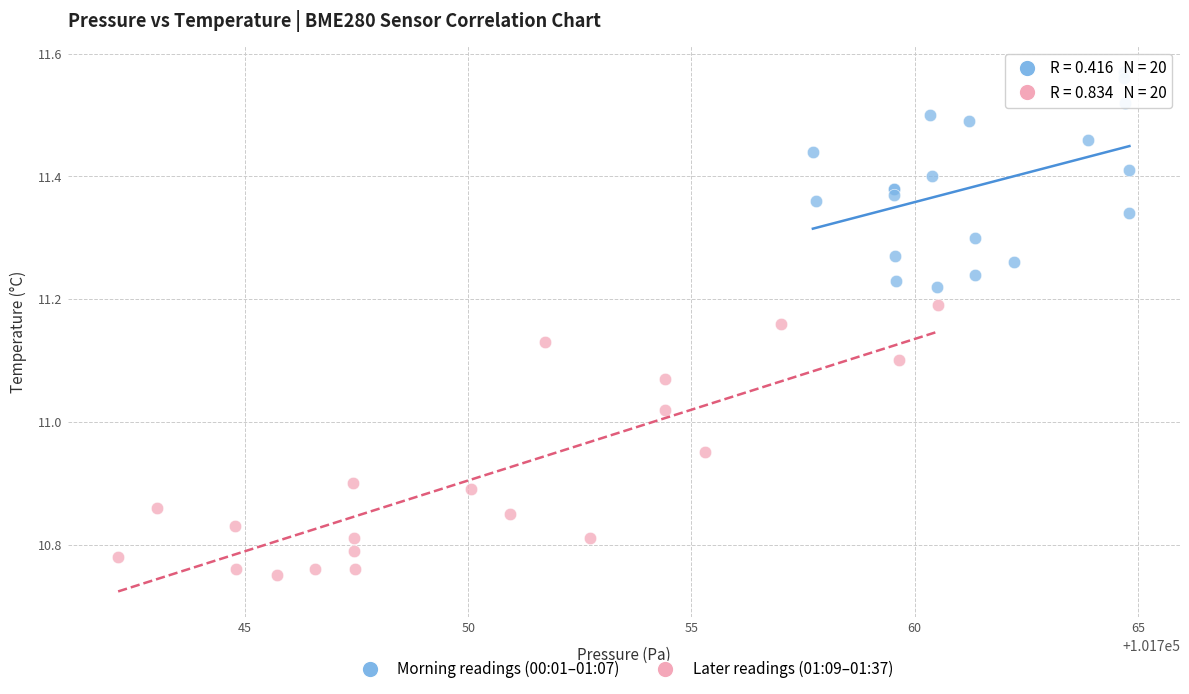

Which series reaches the maximum Y coordinate?

Morning readings (00:01–01:07)